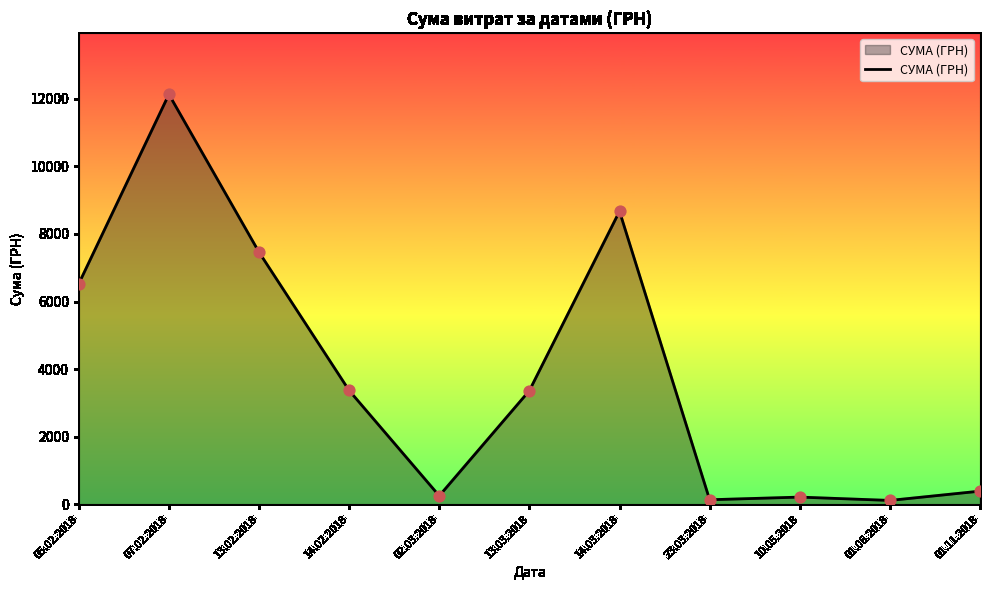

Which has a higher value, 02.03.2018 or 23.03.2018?

02.03.2018